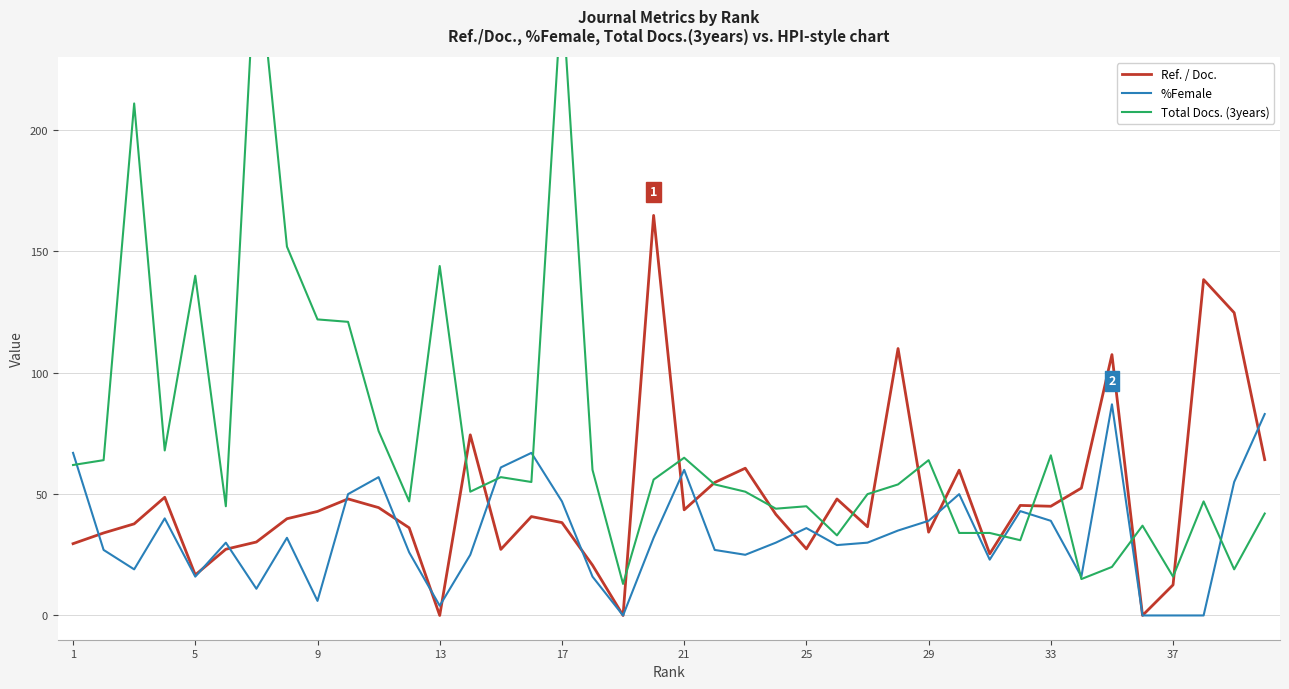

What is the maximum value for Ref. / Doc.?

164.9